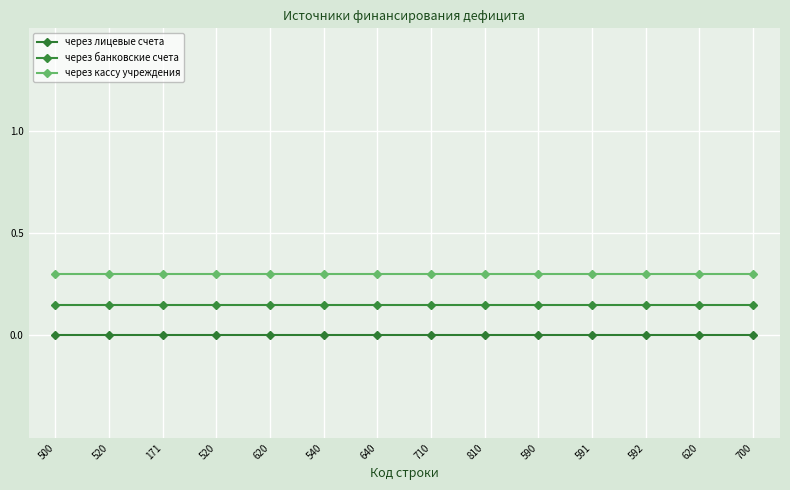

What is the maximum value shown in the chart?

0.3